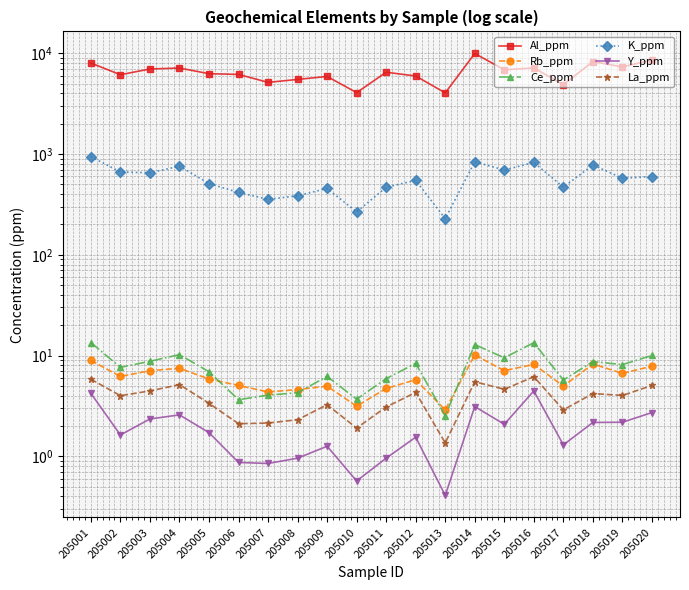

What is the sum of the Rb_ppm values at 205011 and 205018?

13.0